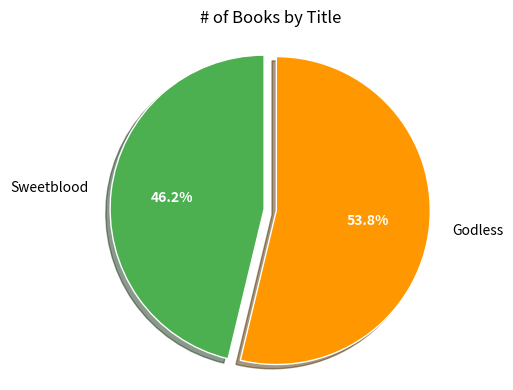

How many segments does this pie chart have?

2